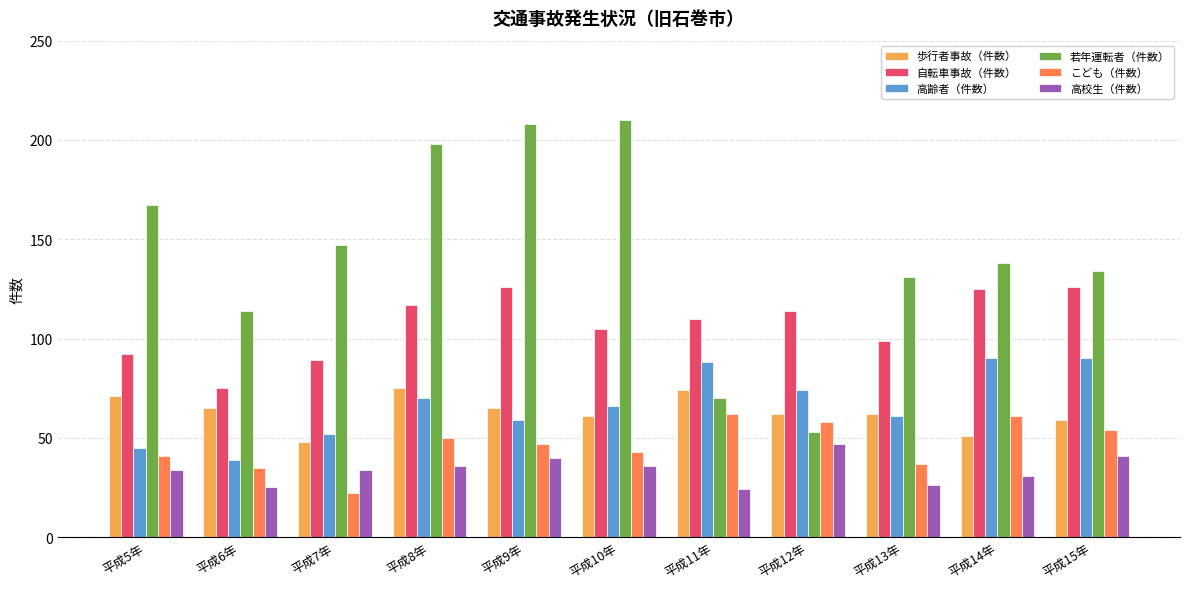

Is the value of 自転車事故（件数） at 平成15年 greater than the value of 高校生（件数） at 平成12年?

Yes